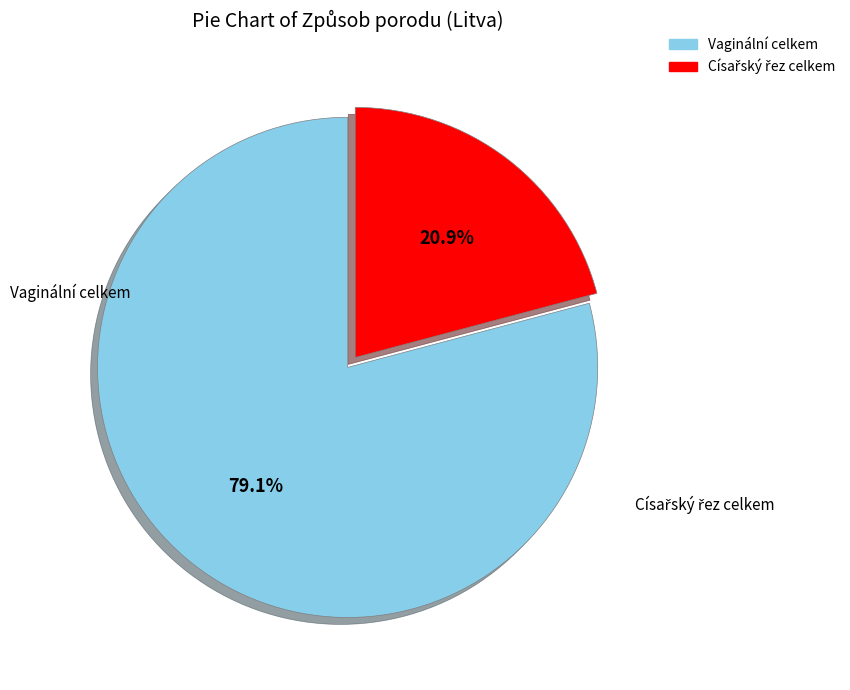

Which slice represents more than half of the pie?

Vaginální celkem